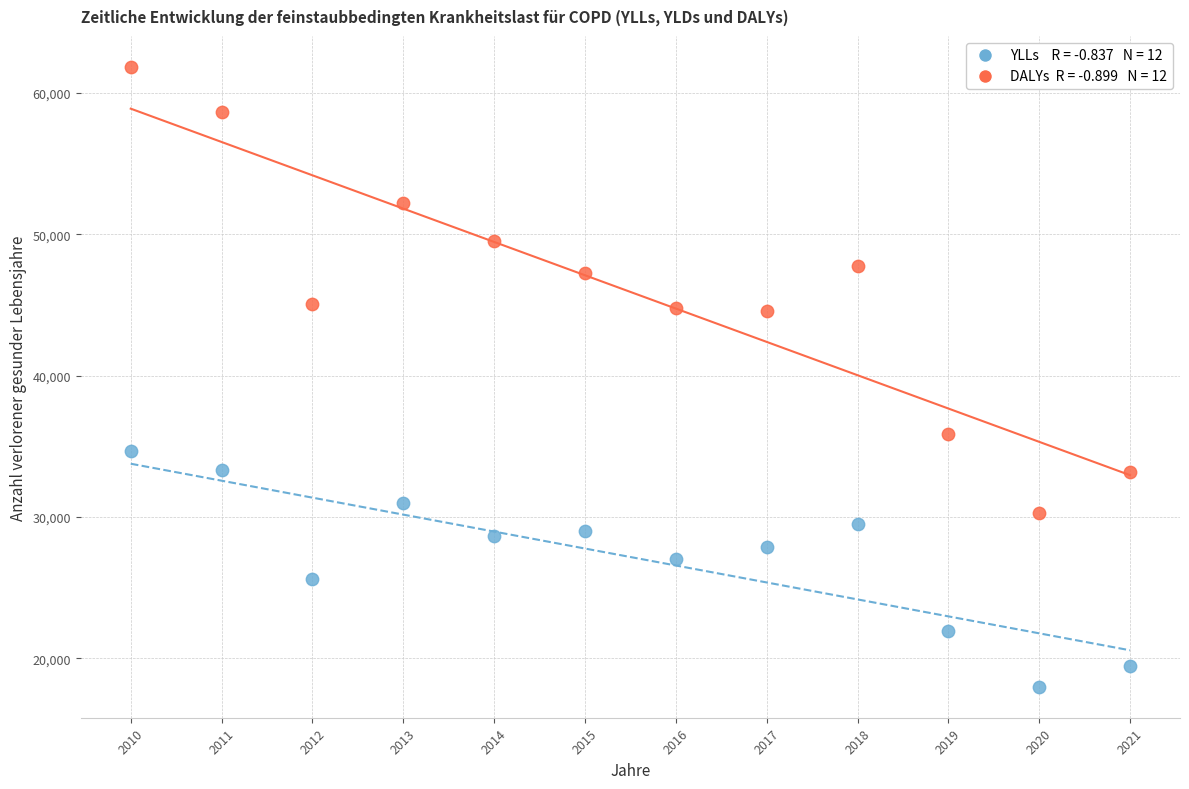

Across all series, what Y value is closest to 39913?

35891